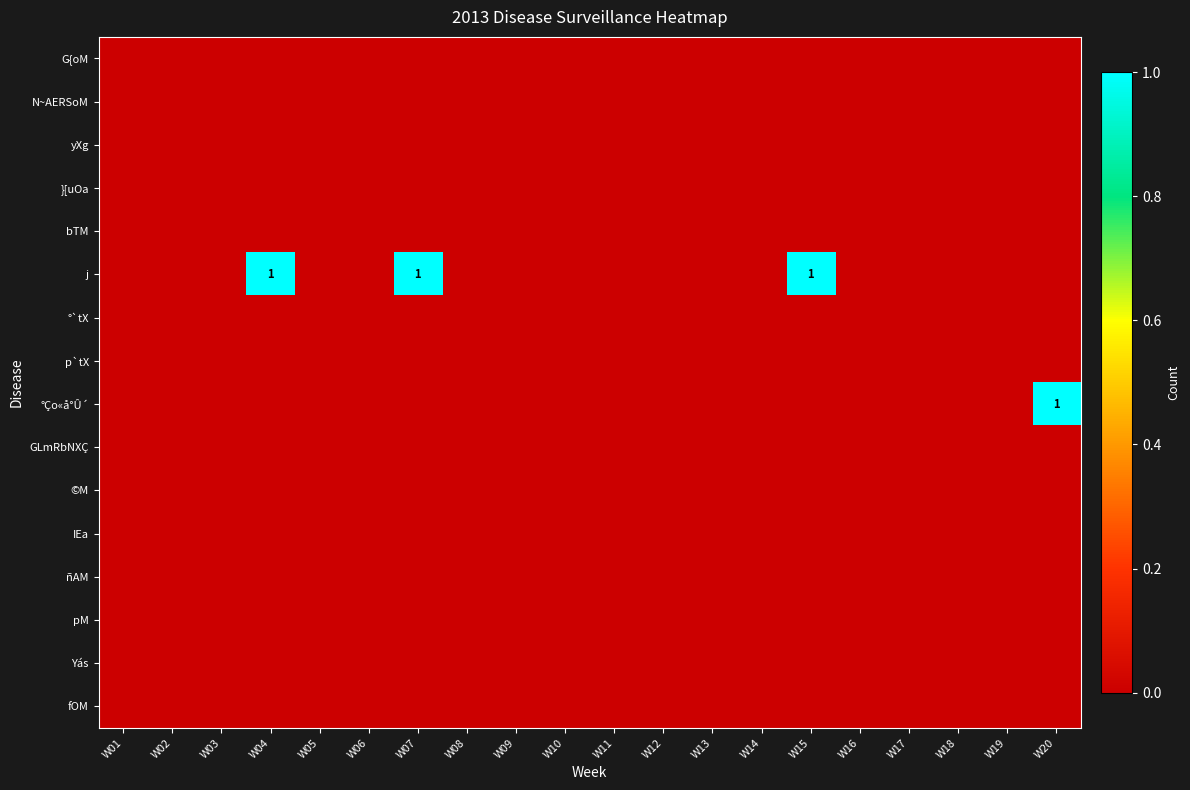

List the series in order of their peak value, lowest first.

G{oM, N~AERSoM, yXg, }[uOa, bTM, °`tX, p`tX, GLmRbNXÇ, ©M, IEa, ñAM, pM, Yás, fOM, j, °Ço«å°Û´